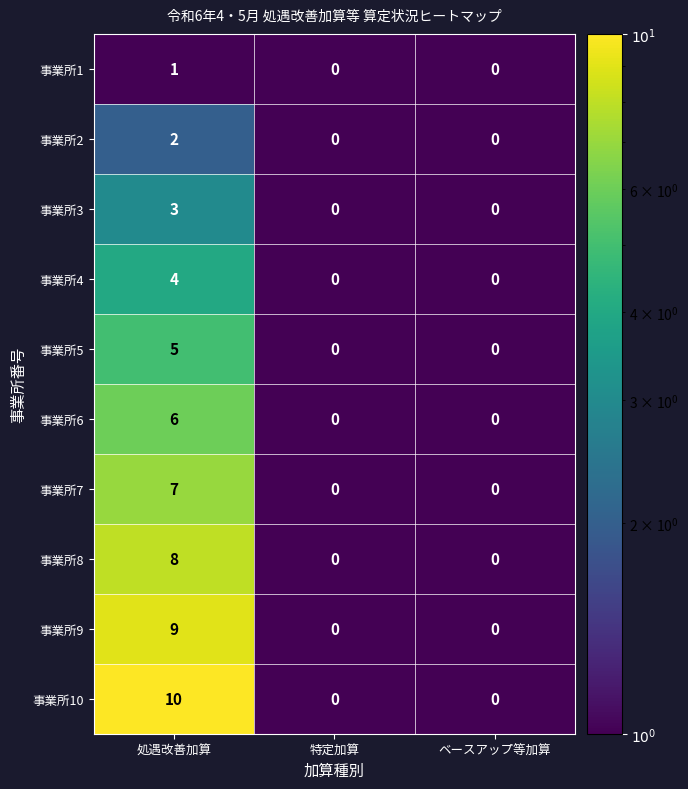

How many categories are shown in the chart?

3